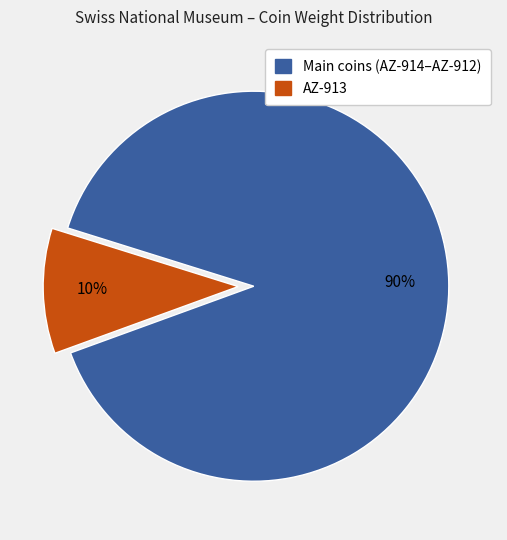

Which slice is the smallest?

AZ-913